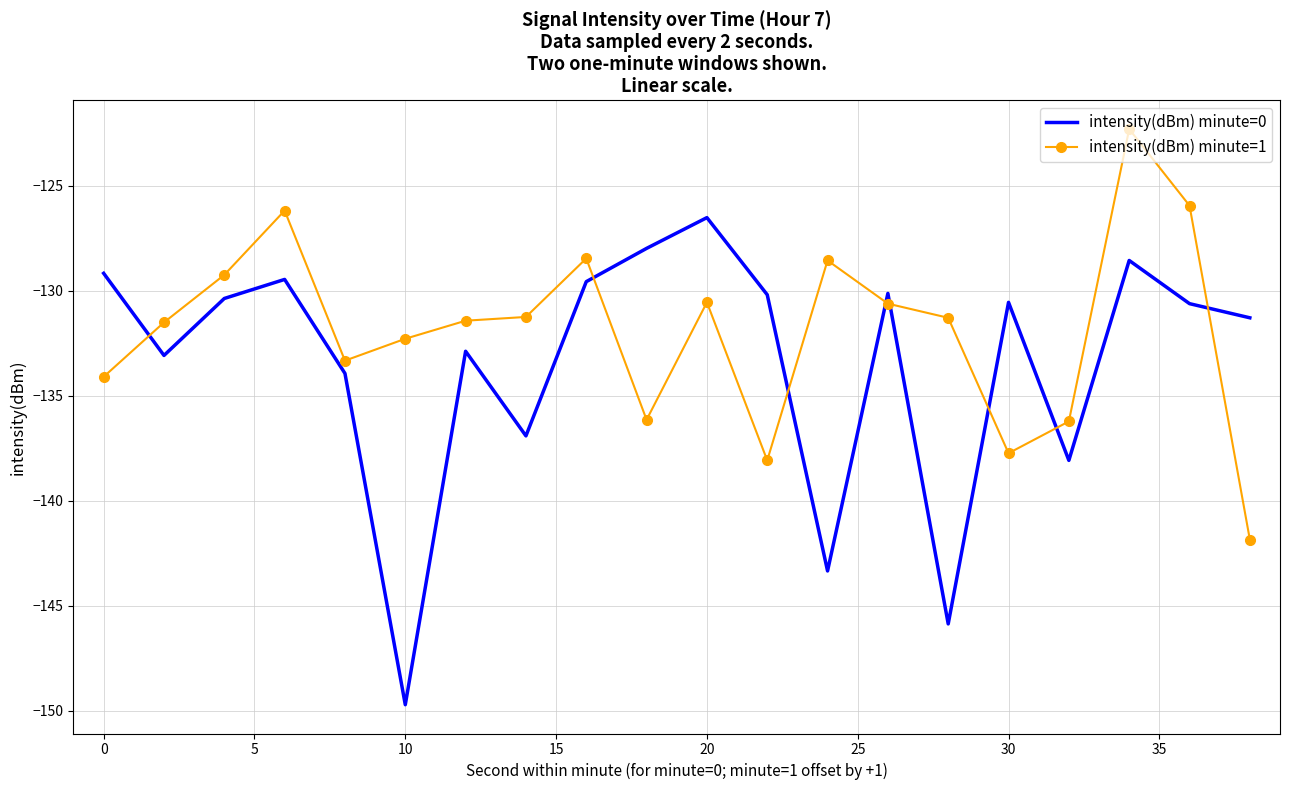

True or false: intensity(dBm) minute=1 and intensity(dBm) minute=0 cross at least once.

True